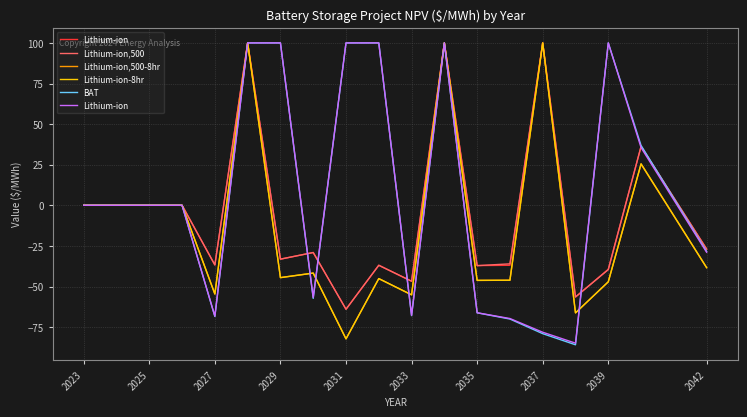

Is the value of Lithium-ion,500-8hr at 2023 greater than the value of Lithium-ion,500 at 2027?

Yes